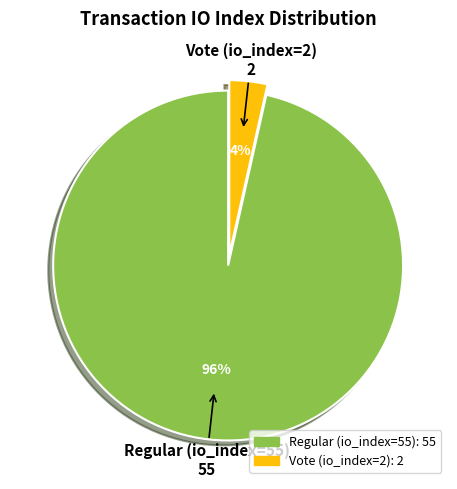

Combined, do Regular (io_index=55) and Vote (io_index=2) account for over 50%?

Yes